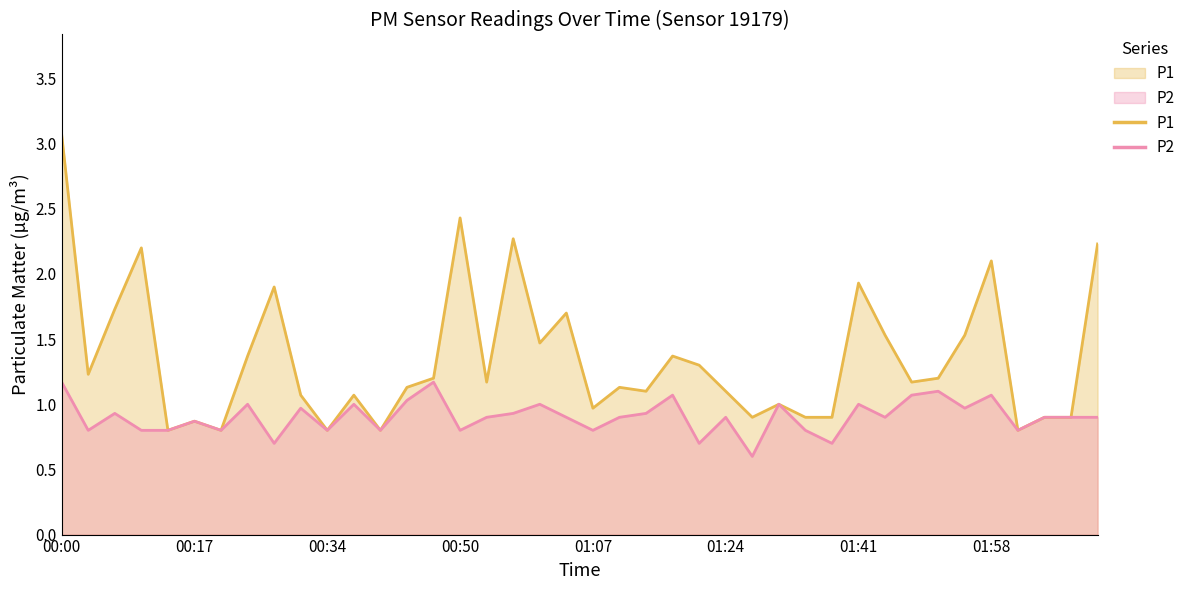

What is the value of the P2 point at the 9th from the left?

0.7